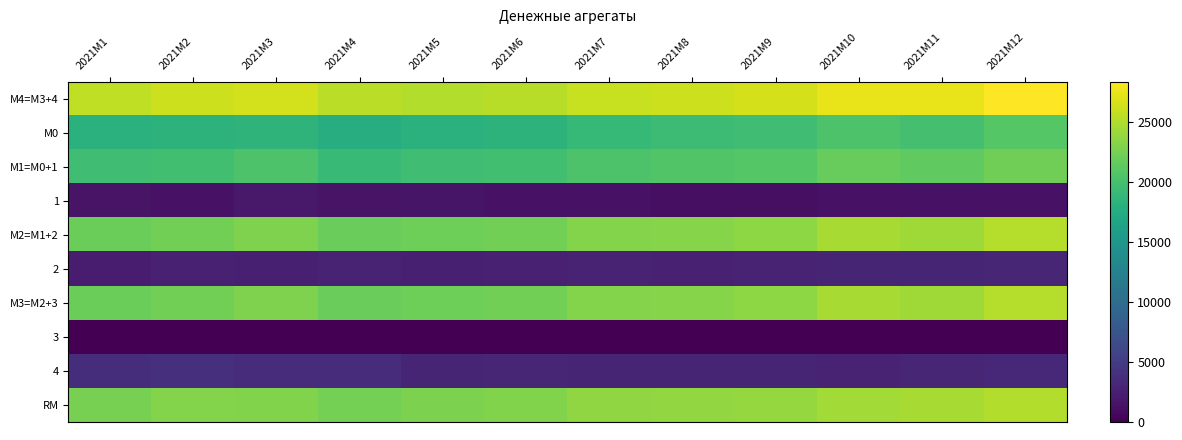

How many categories are shown in the chart?

12